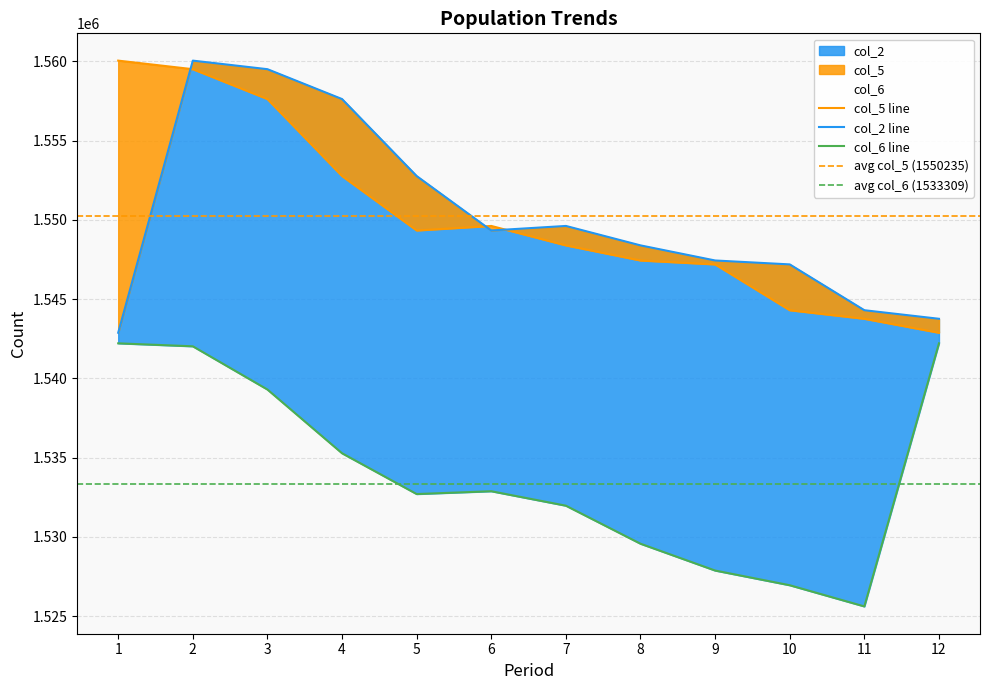

What is the maximum value shown in the chart?

1560042